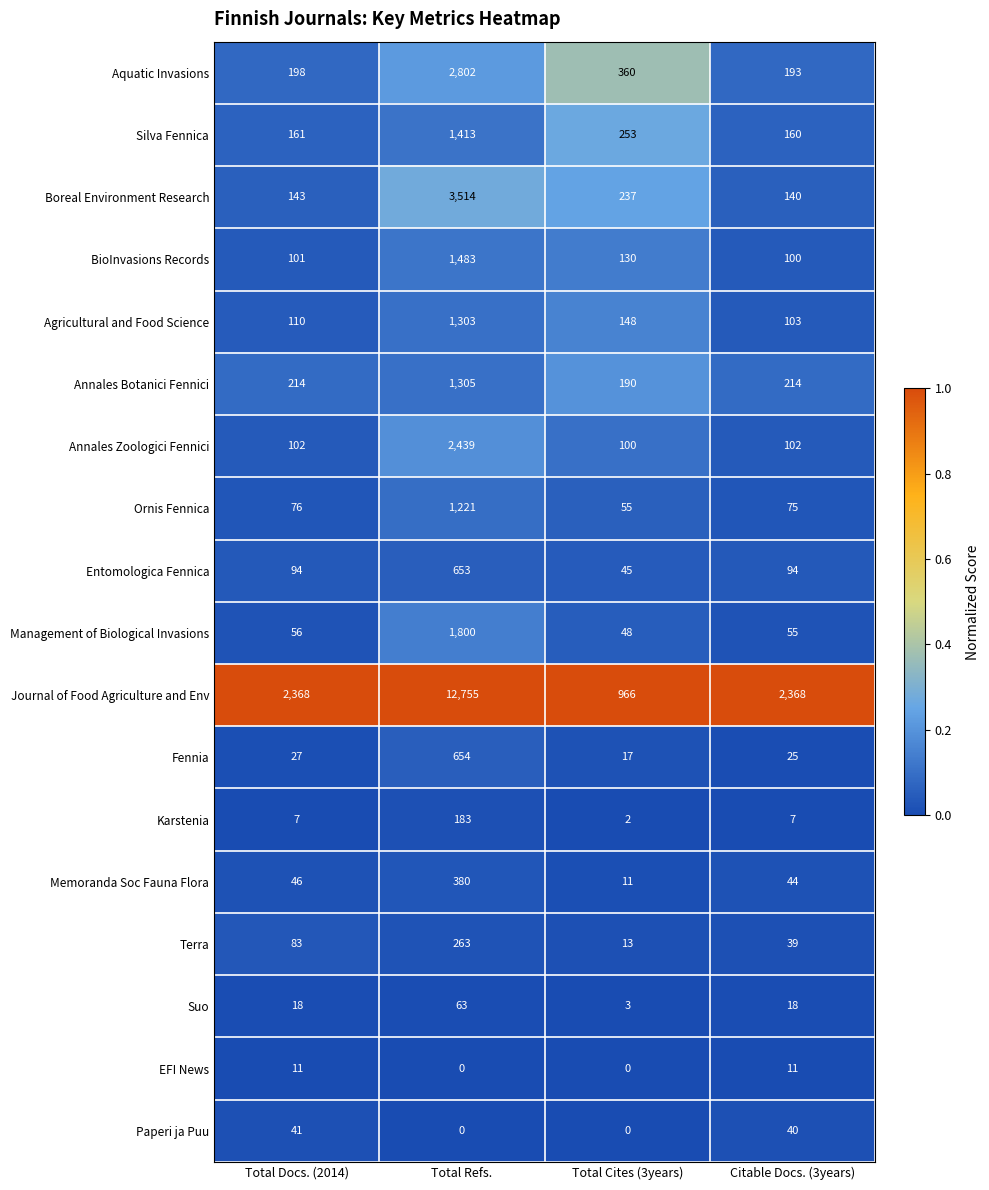

List the series in order of their peak value, lowest first.

EFI News, Paperi ja Puu, Suo, Karstenia, Terra, Memoranda Soc Fauna Flora, Entomologica Fennica, Fennia, Ornis Fennica, Agricultural and Food Science, Annales Botanici Fennici, Silva Fennica, BioInvasions Records, Management of Biological Invasions, Annales Zoologici Fennici, Aquatic Invasions, Boreal Environment Research, Journal of Food Agriculture and Env